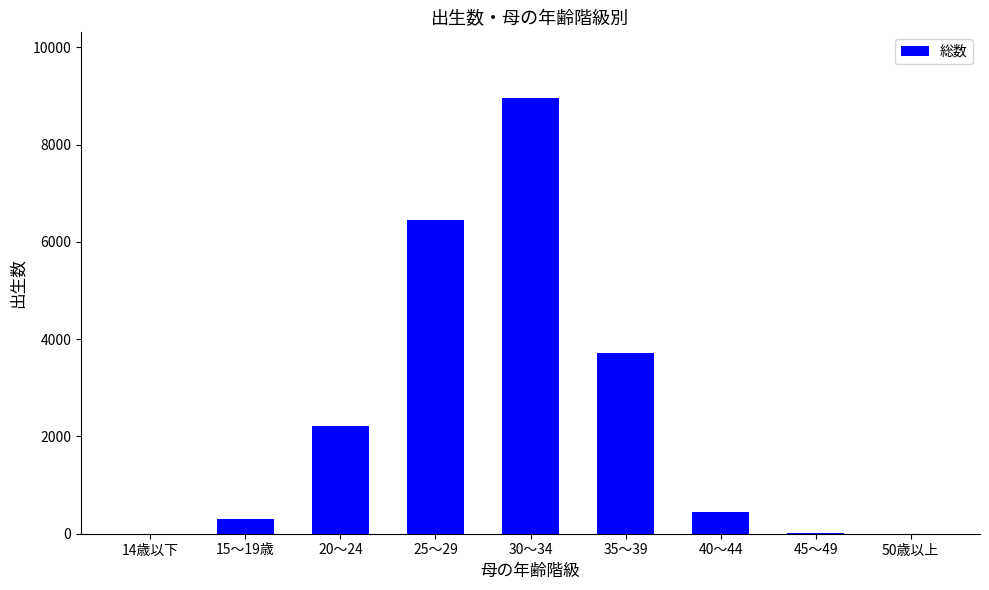

What is the average value?

2456